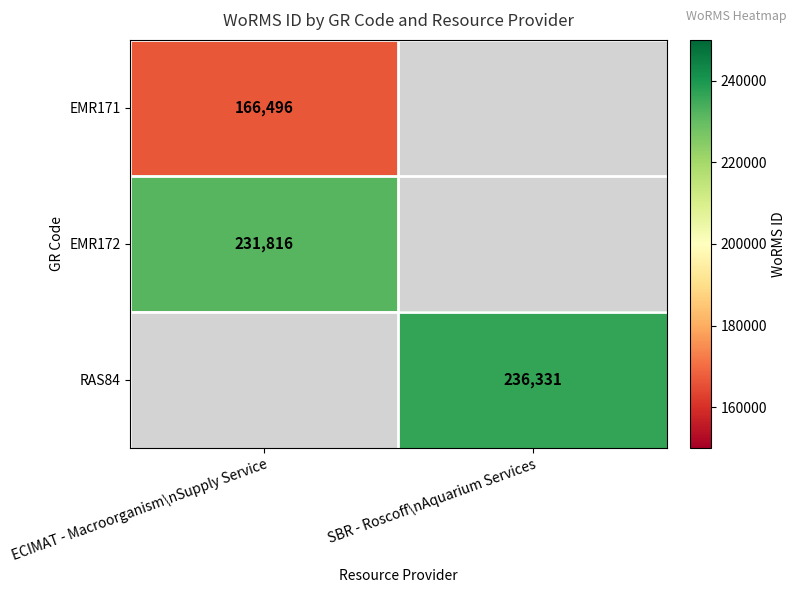

The value of RAS84 at SBR - Roscoff\nAquarium Services is 107443. True or false?

False